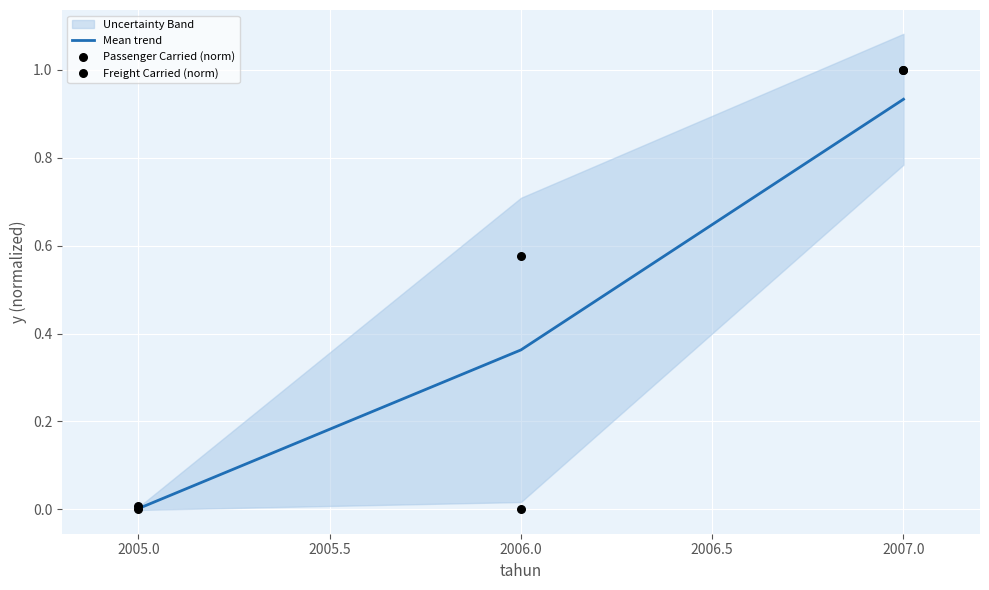

Rank the categories by Mean trend value from highest to lowest.

2007.0, 2006.0, 2005.0